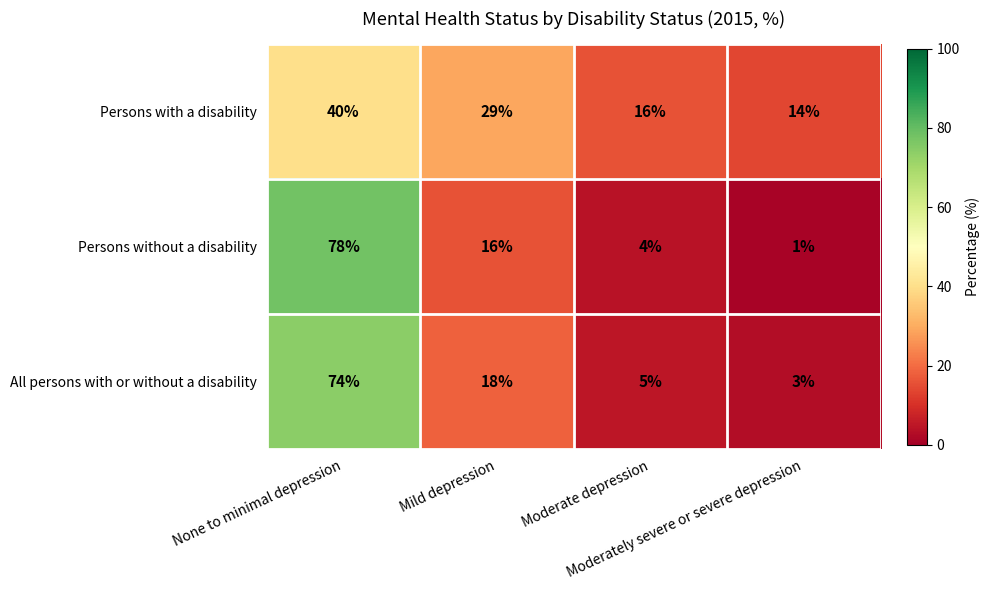

Which series has the largest total across all categories?

All persons with or without a disability